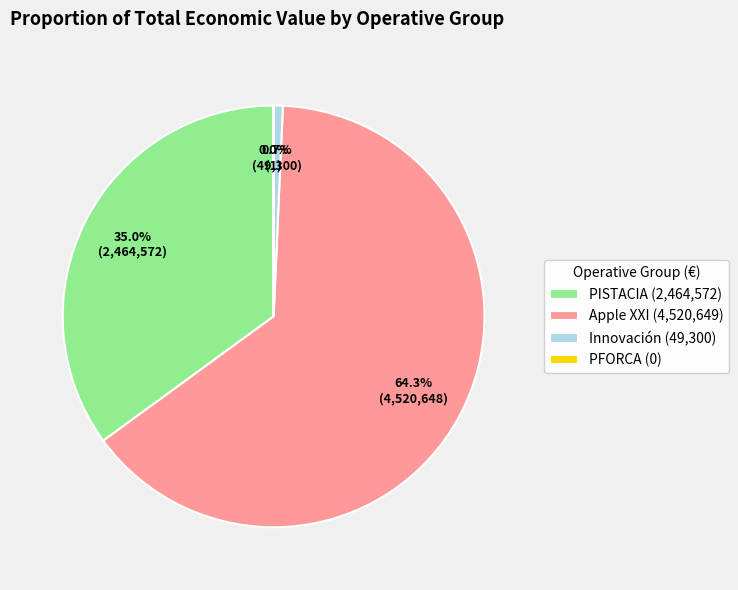

Does PISTACIA (2,464,572) account for over 50% of the chart?

No